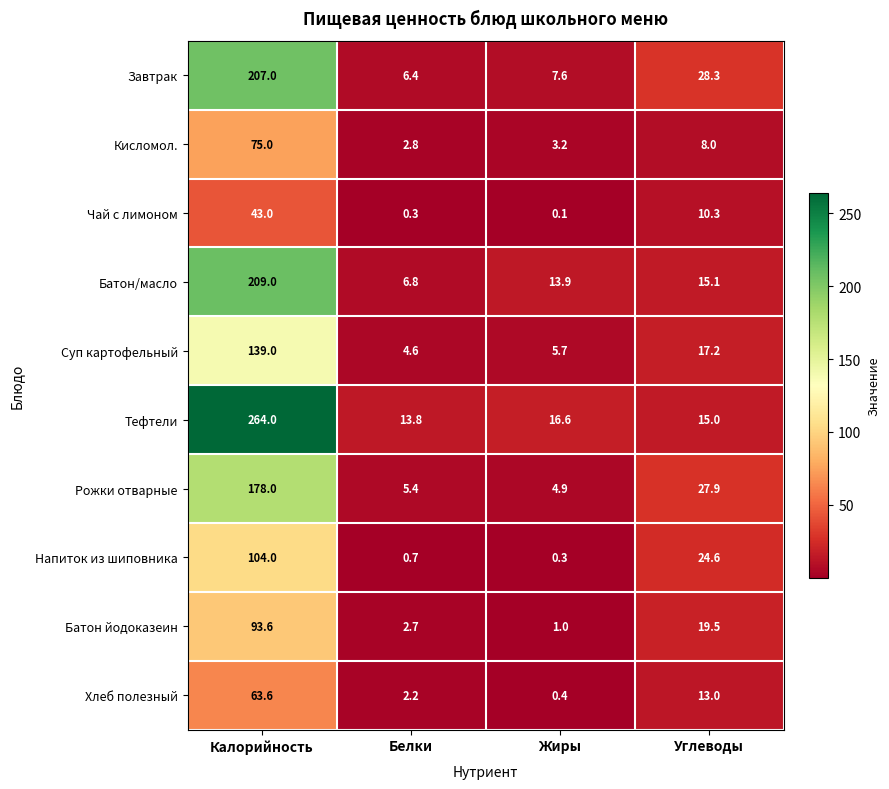

Which series has the largest range (max minus min)?

Тефтели